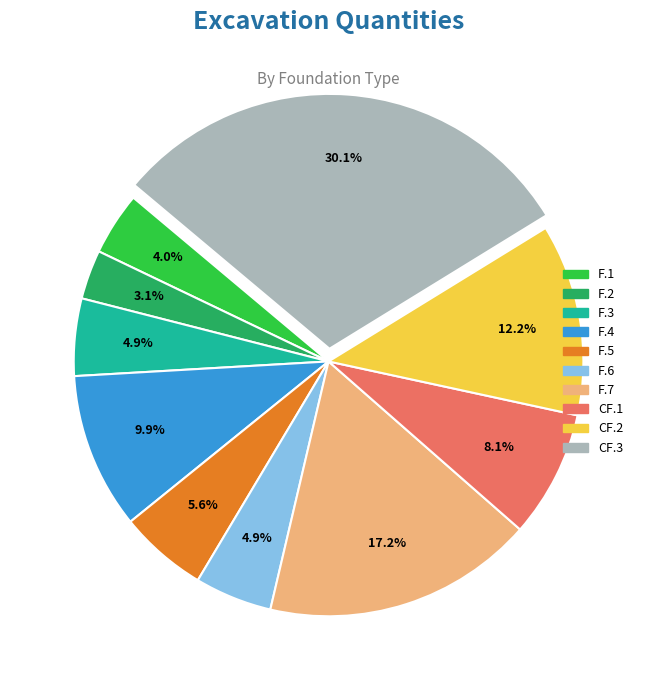

Is F.5 the majority of the pie?

No